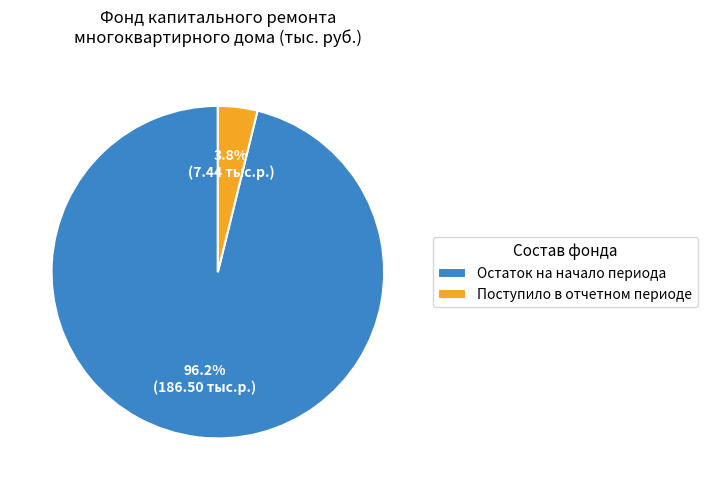

Is there a majority slice in this chart?

Yes